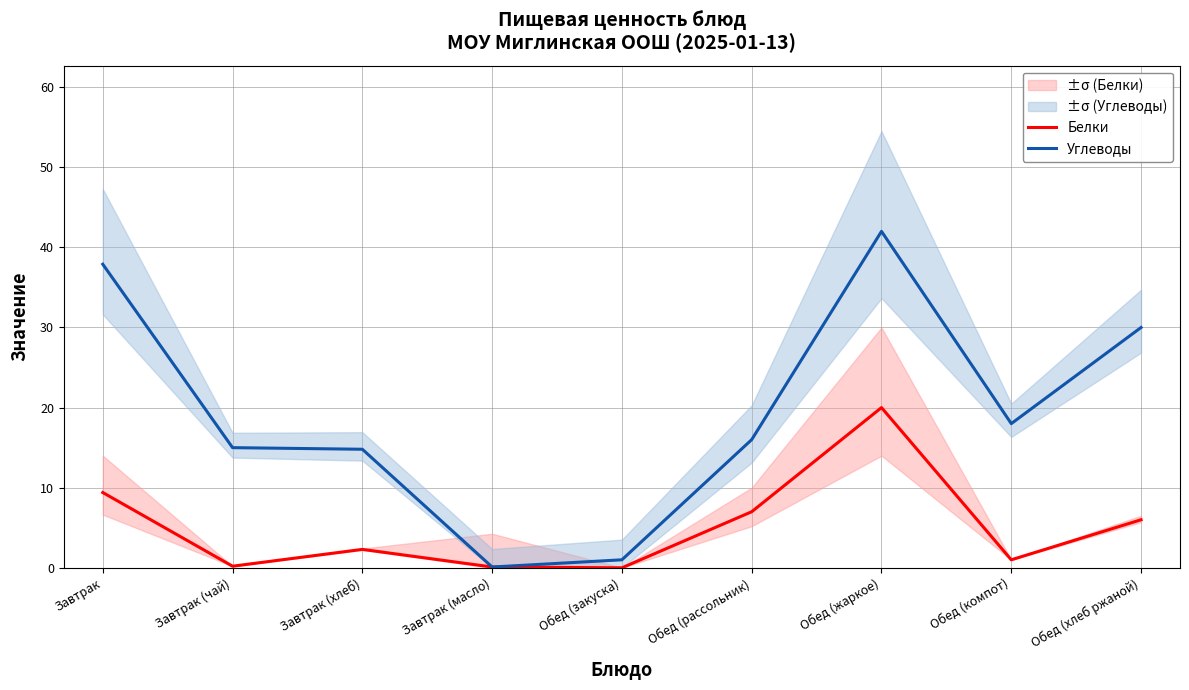

True or false: Углеводы and Белки intersect in this chart.

False